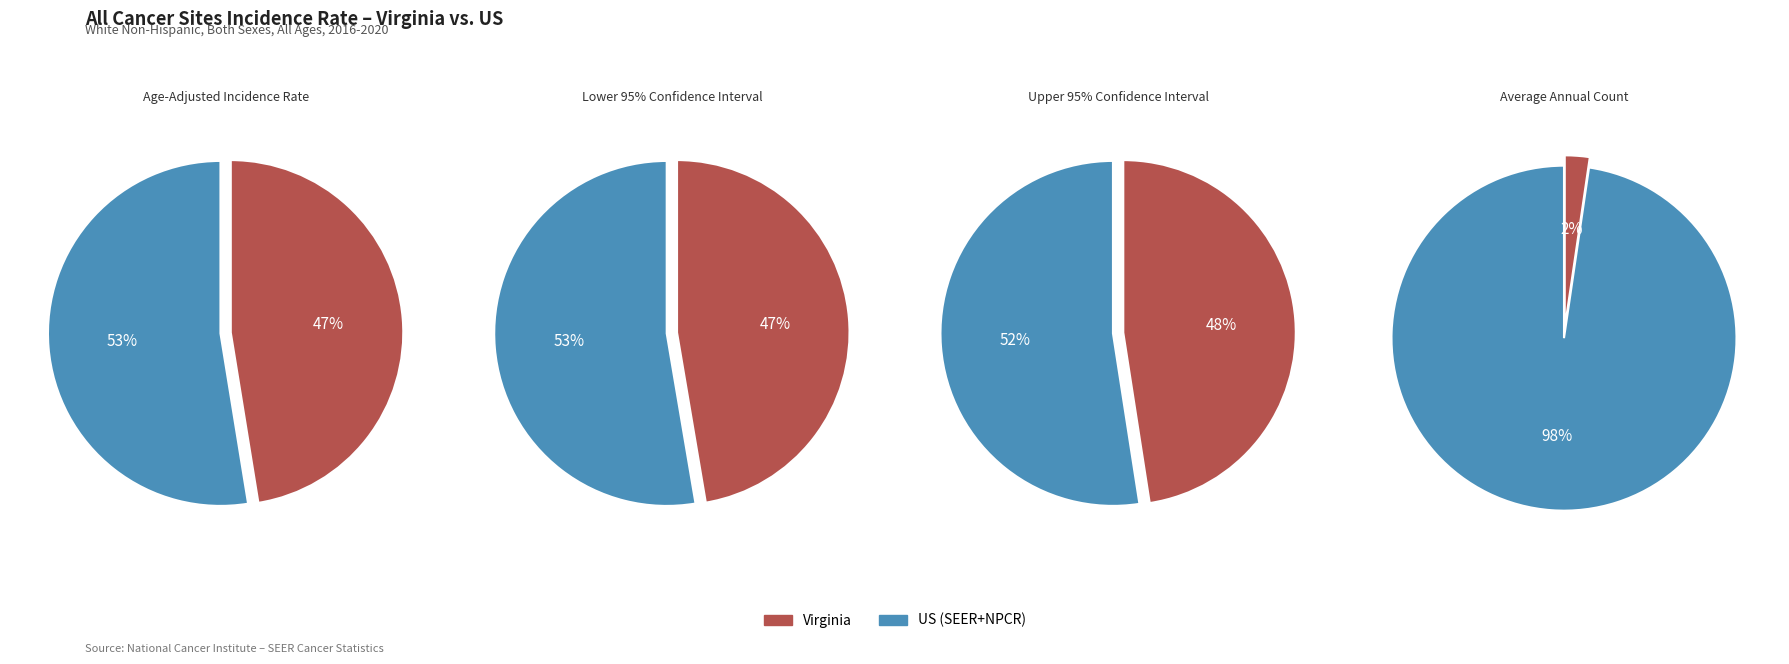

To the nearest percent, what is the difference between the largest and smallest slice percentages?

5%